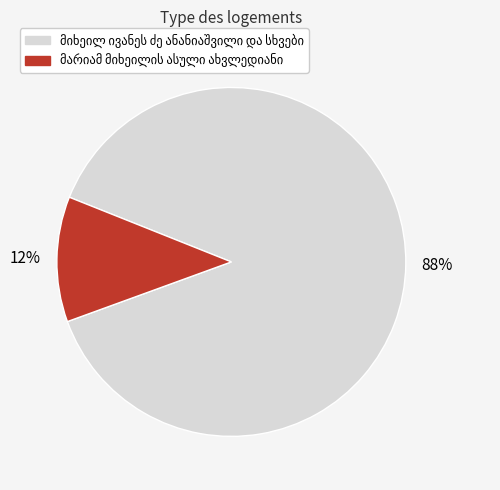

Does any single category account for the majority?

Yes